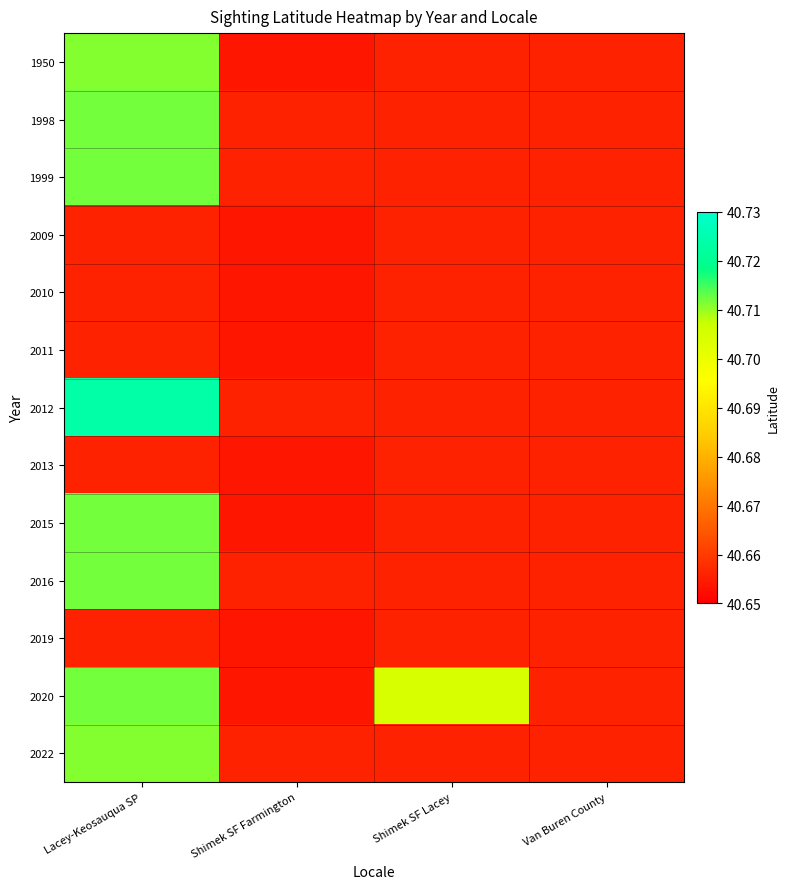

What is the total value across all series at Shimek SF Lacey?

40.7